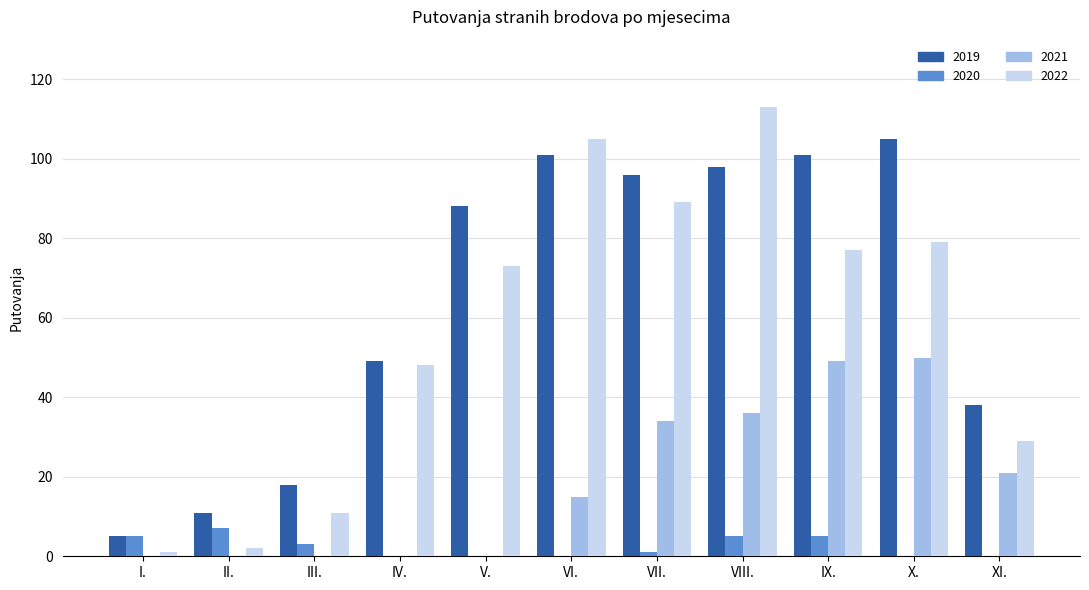

Which series has the largest range (max minus min)?

2022